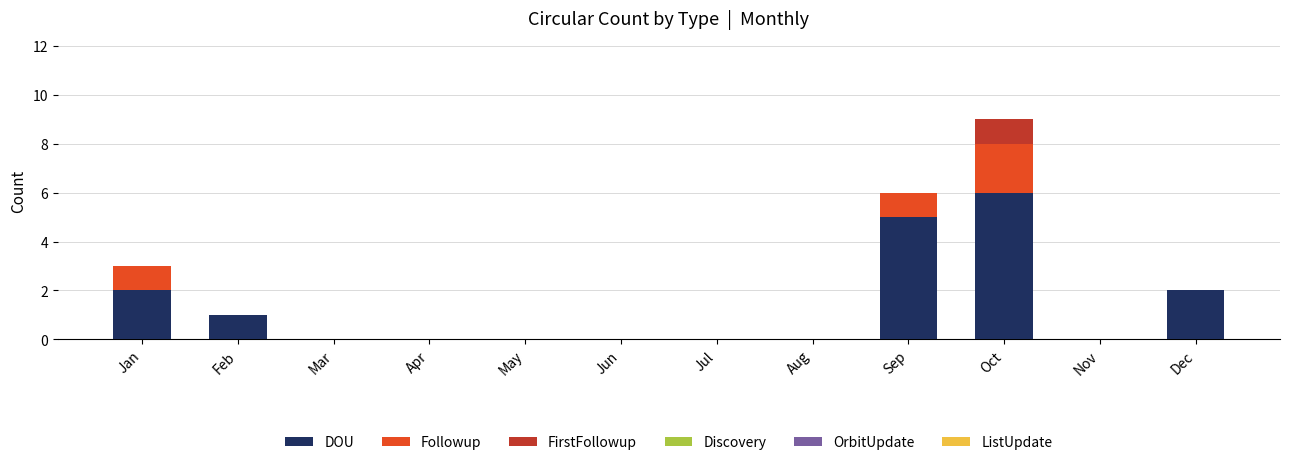

At which category is the sum across all series the highest?

Oct